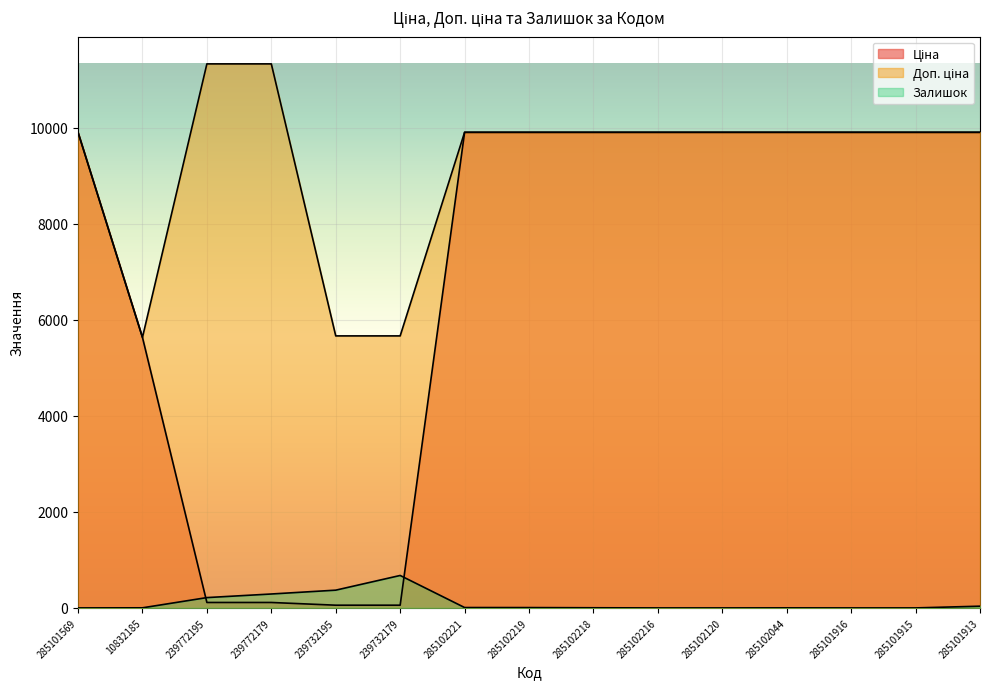

Reading right to left, extract all data points from this chart.

Ціна: 285101913=9908.5	285101915=9908.5	285101916=9908.5	285102044=9908.5	285102120=9908.5	285102216=9908.5	285102218=9908.5	285102219=9908.5	285102221=9908.5	239732179=56.7	239732195=56.7	239772179=113.3	239772195=113.3	10832185=5636.0	285101569=9908.5
Доп. ціна: 285101913=9908.5	285101915=9908.5	285101916=9908.5	285102044=9908.5	285102120=9908.5	285102216=9908.5	285102218=9908.5	285102219=9908.5	285102221=9908.5	239732179=5667.0	239732195=5667.0	239772179=11334.0	239772195=11334.0	10832185=5636.0	285101569=9908.5
Залишок: 285101913=36.0	285101915=0.0	285101916=0.0	285102044=1.0	285102120=0.0	285102216=0.0	285102218=3.0	285102219=7.0	285102221=8.0	239732179=676.0	239732195=370.0	239772179=290.0	239772195=215.0	10832185=2.0	285101569=0.0